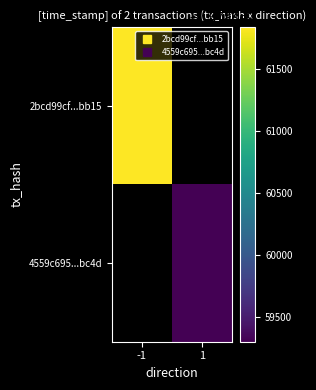

How many series are shown in this chart?

2